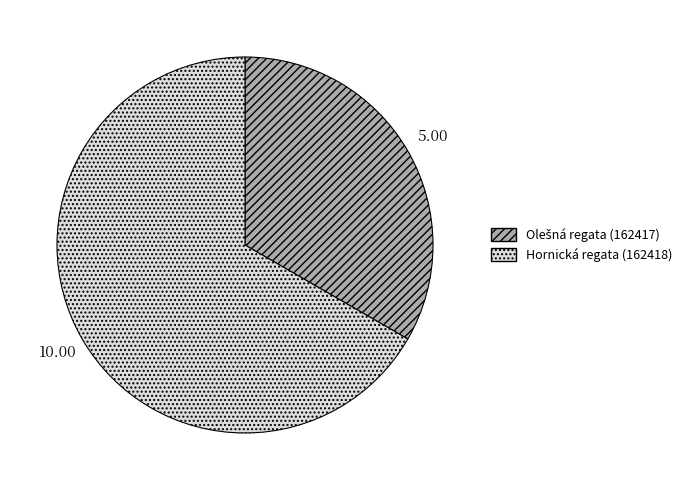

Is there any slice that represents more than half of the pie?

Yes